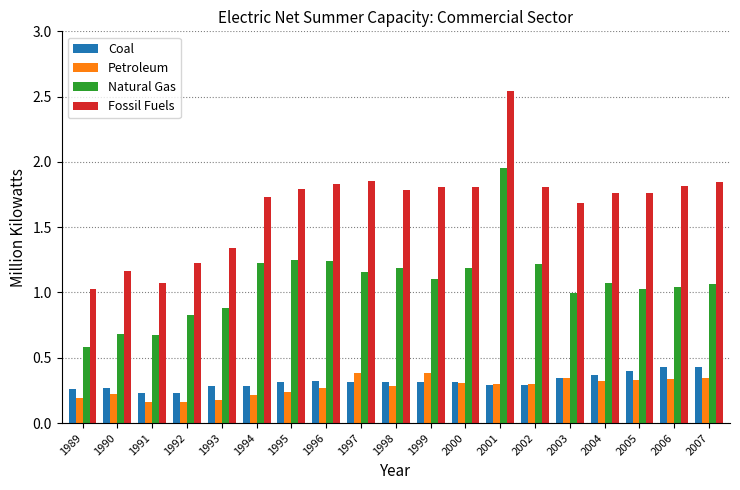

Where is Fossil Fuels nearest to the value 1?

1989